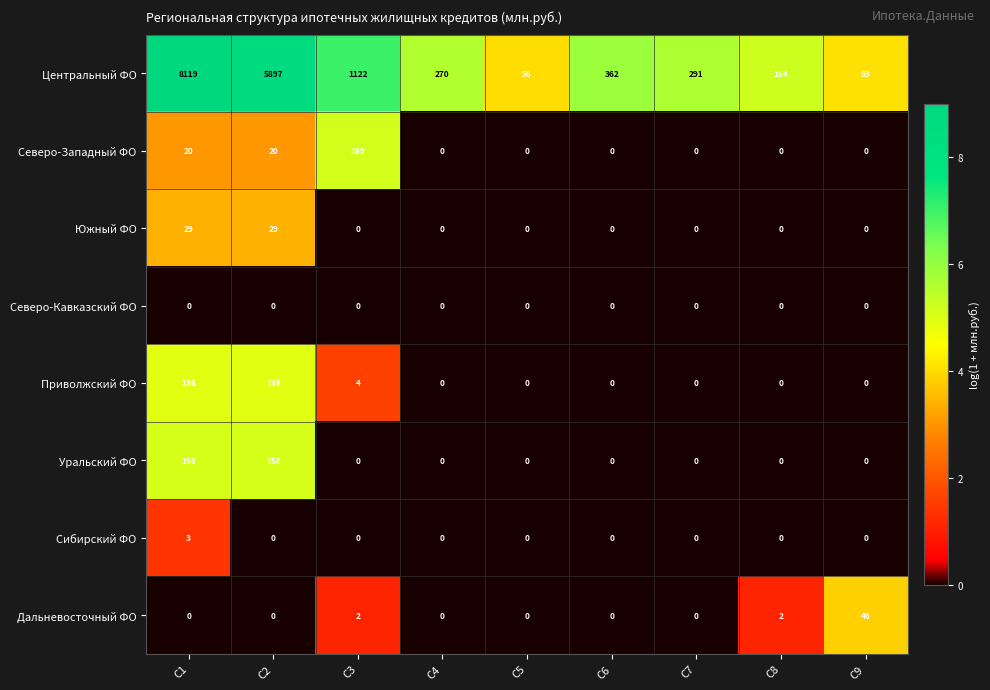

Where does the Центральный ФО series first go above 291?

C1